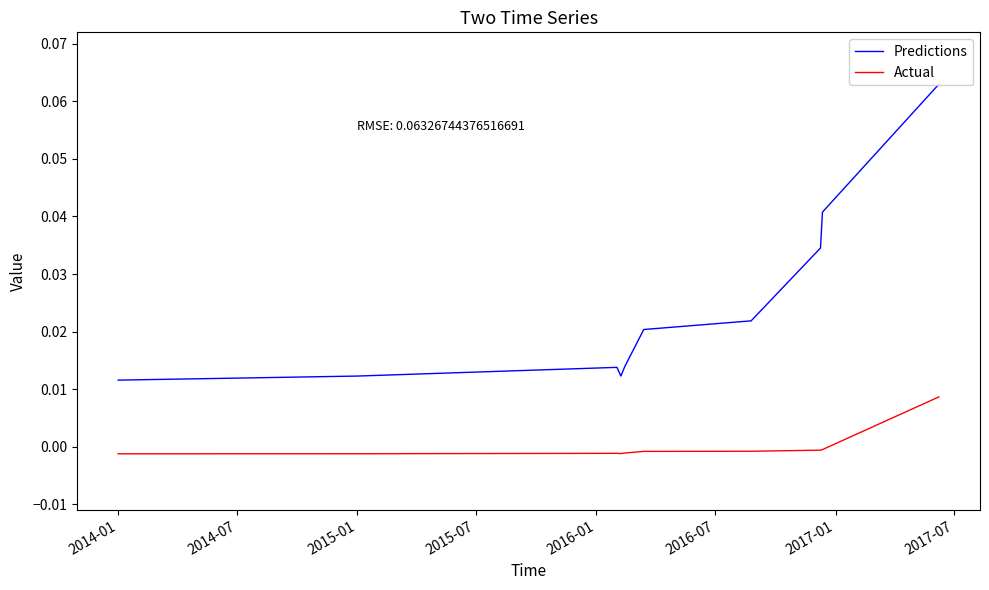

What are all the series names shown in the legend?

Predictions, Actual